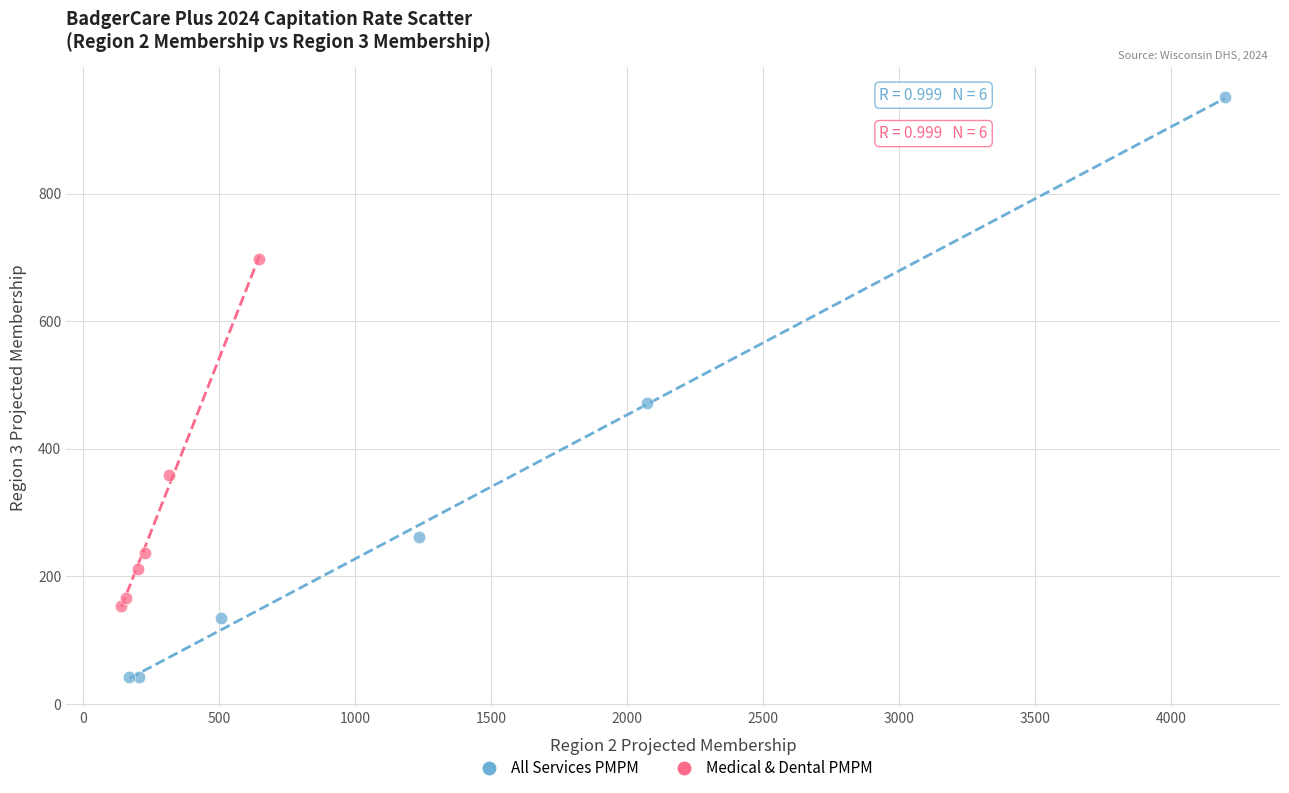

Which series contains the highest Y value?

All Services PMPM